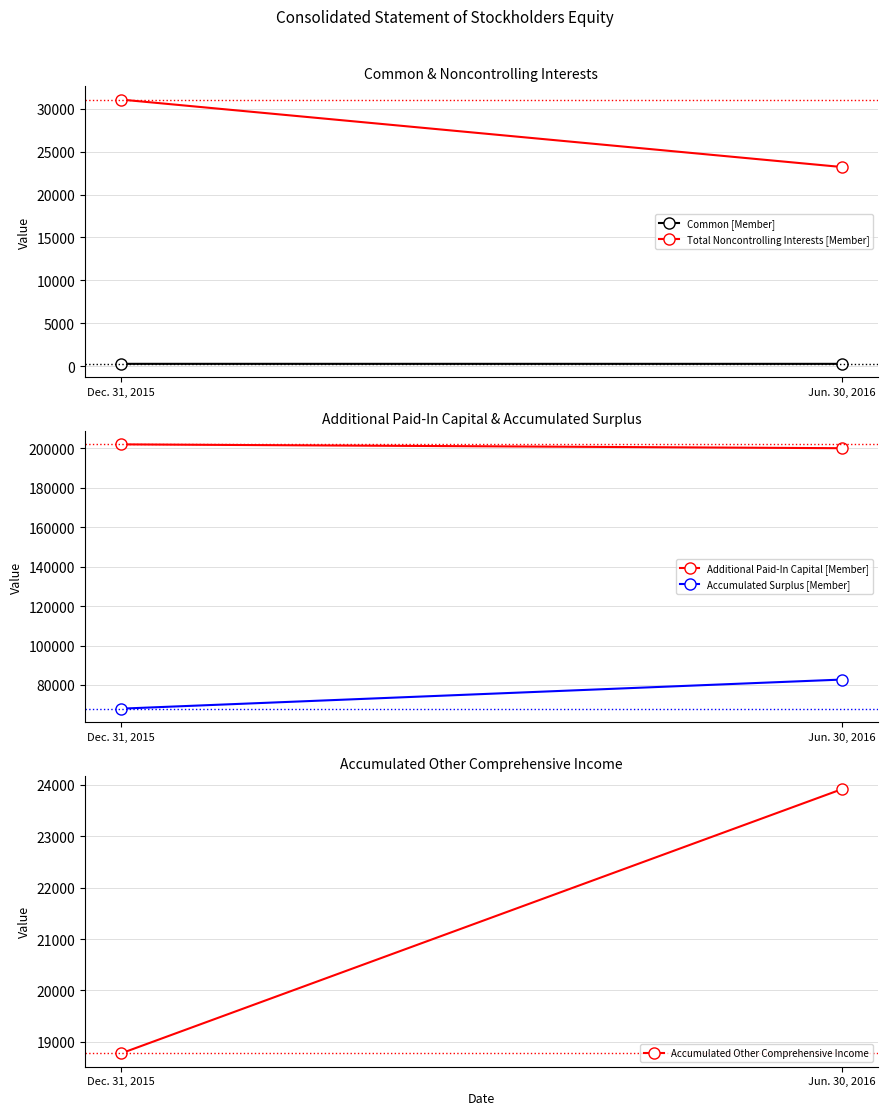

At how many categories does at least one series exceed 134879?

2